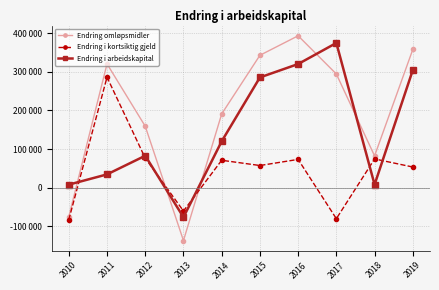

Is it true that Endring omløpsmidler equals -137116 at 2013?

True